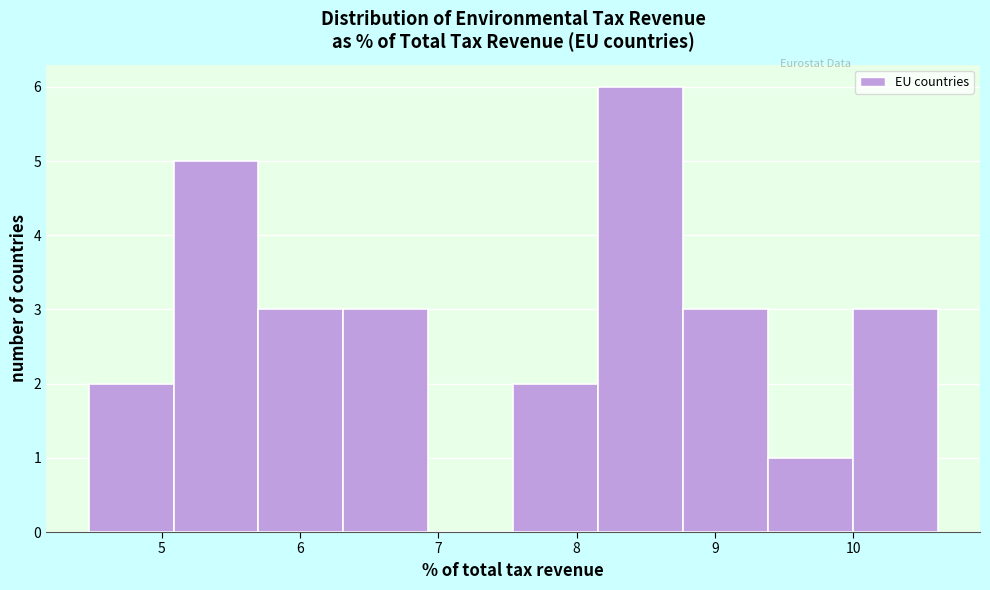

Reading left to right, transcribe this chart: for each bar, give the range it covers on the x-axis and its height. Neither the bar edges nor the heights are printed on the chart, so give them approximately, as read against the axes.

4.5 to 5.1: 2
5.1 to 5.7: 5
5.7 to 6.3: 3
6.3 to 6.9: 3
6.9 to 7.5: 0
7.5 to 8.2: 2
8.2 to 8.8: 6
8.8 to 9.4: 3
9.4 to 10.0: 1
10.0 to 10.6: 3